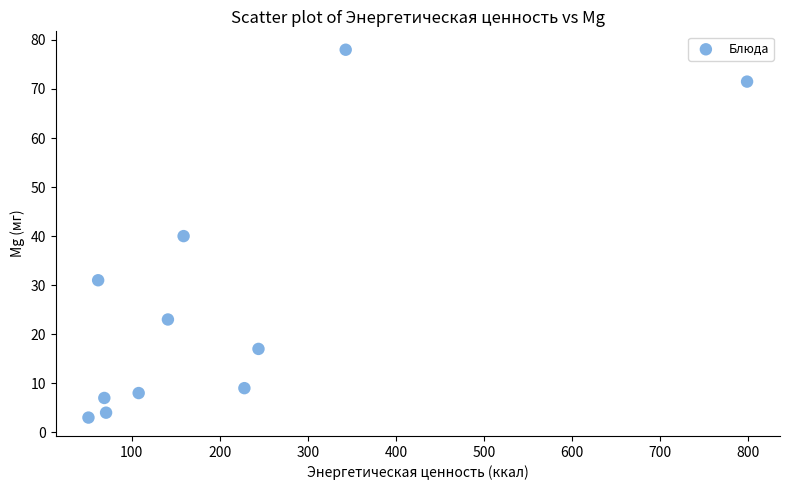

What is the range of Y values (max minus min)?

75.0